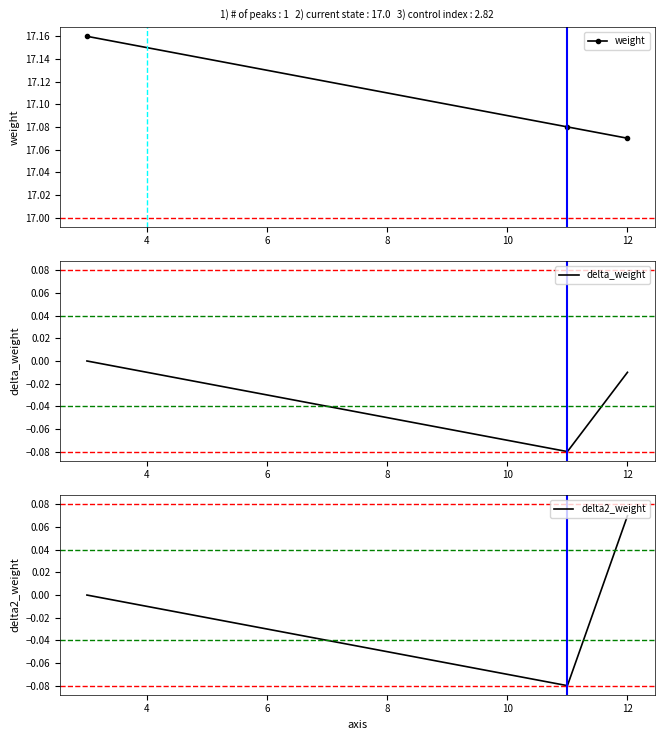

Count the weight values in the range 17 to 18.

3